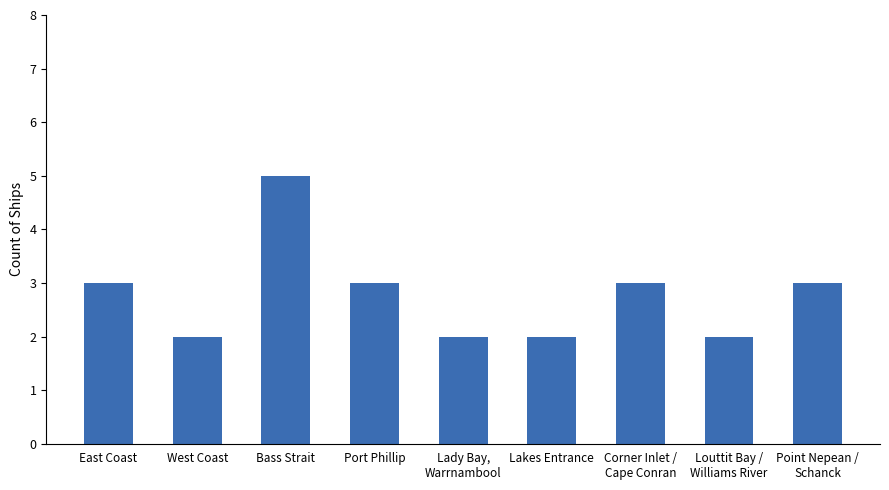

What is the difference between the second highest and second lowest values?

1